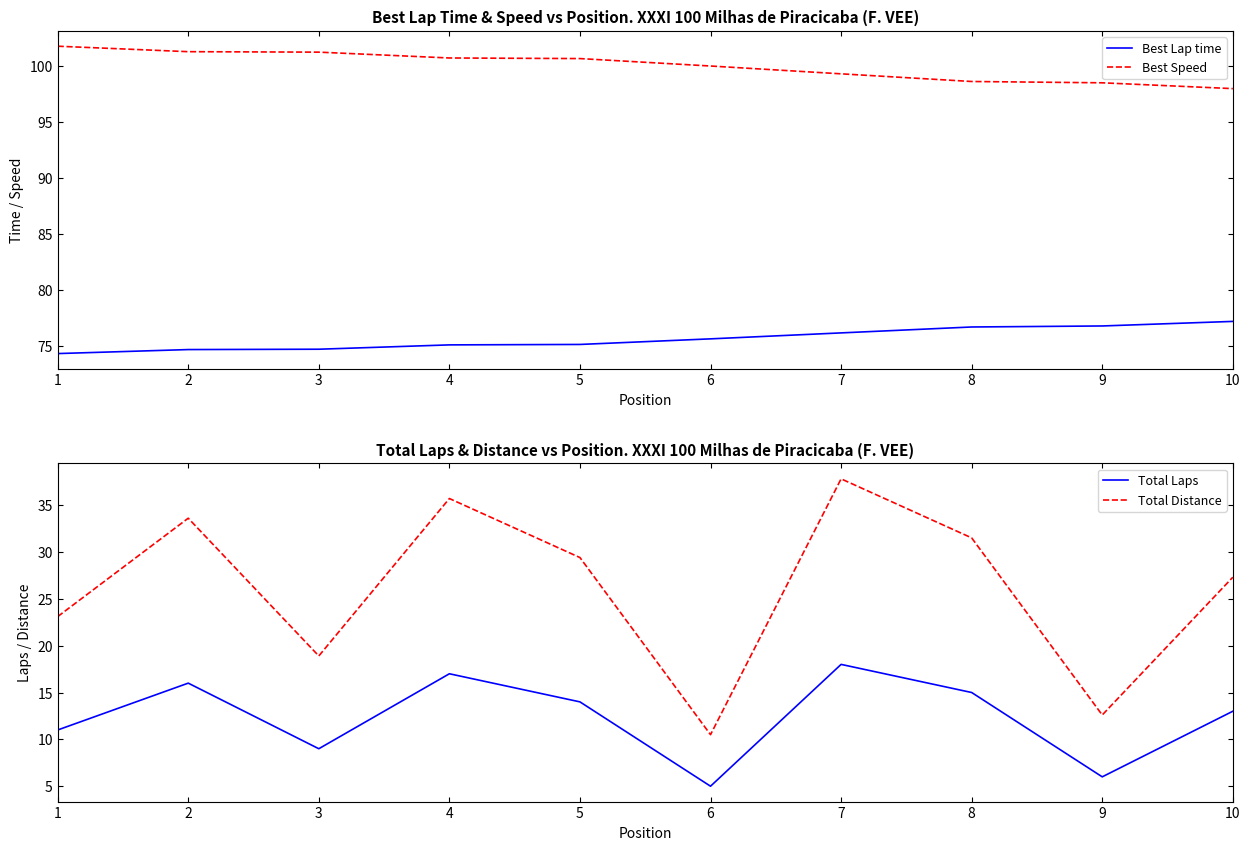

Which series has the largest total across all categories?

Best Speed